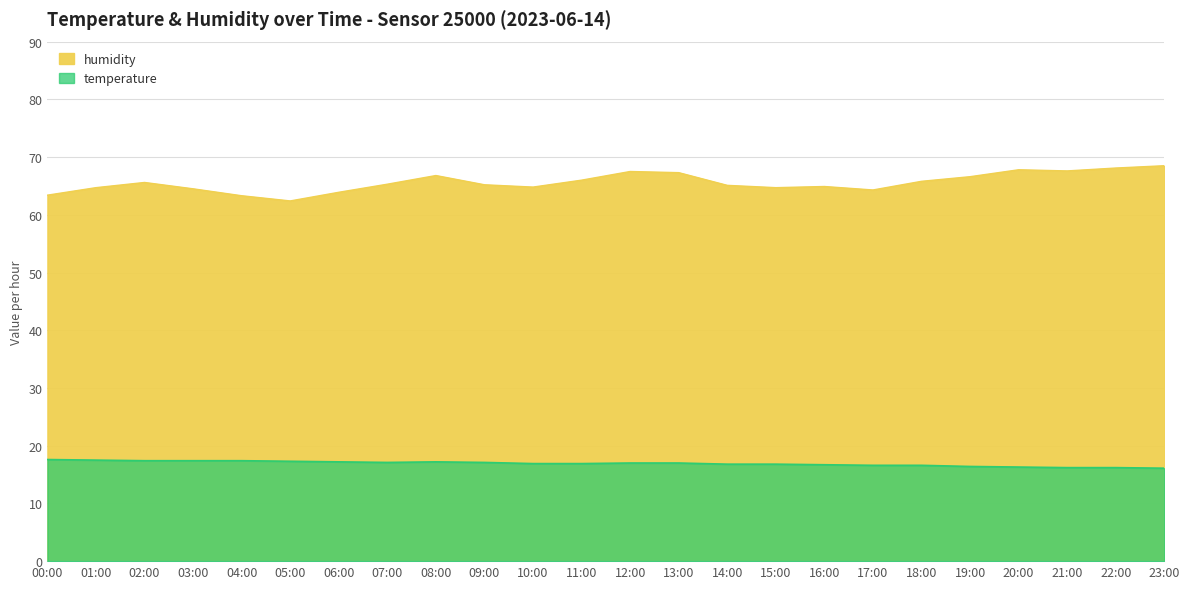

What is the lowest value of the temperature series?

16.1